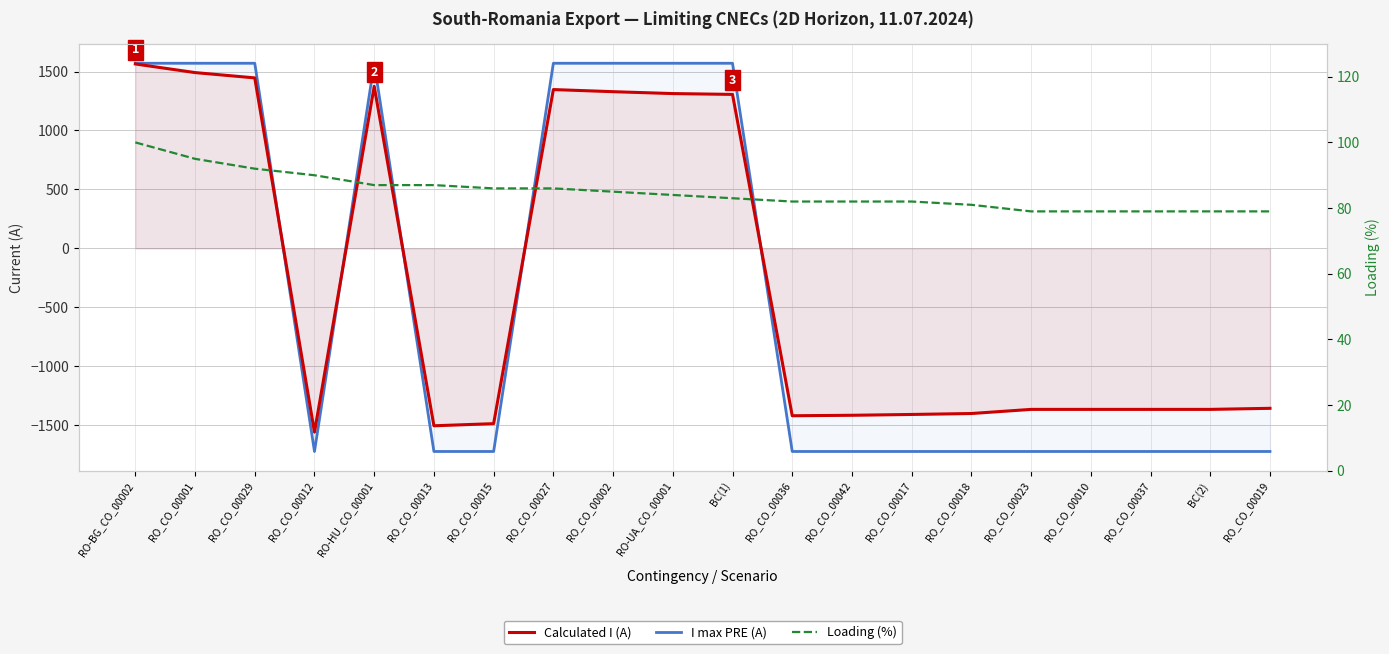

What are all the series names shown in the legend?

Calculated I (A), I max PRE (A), Loading (%)